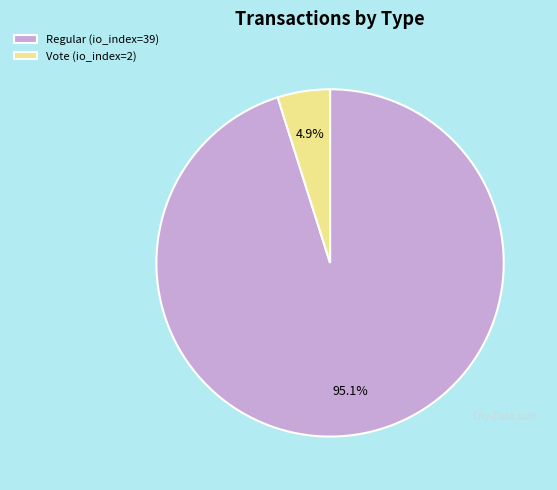

Combined, do Vote (io_index=2) and Regular (io_index=39) account for over 50%?

Yes